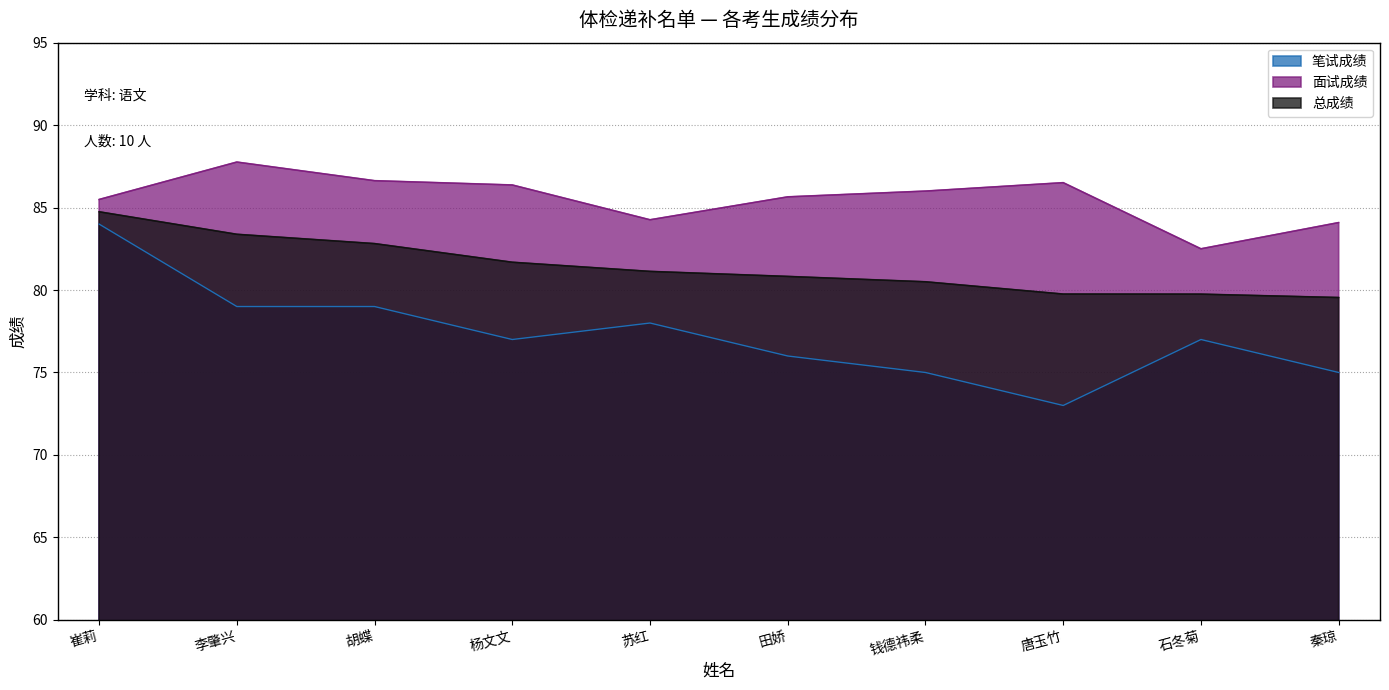

What is the difference between the second highest and minimum values in the 面试成绩 series?

4.1